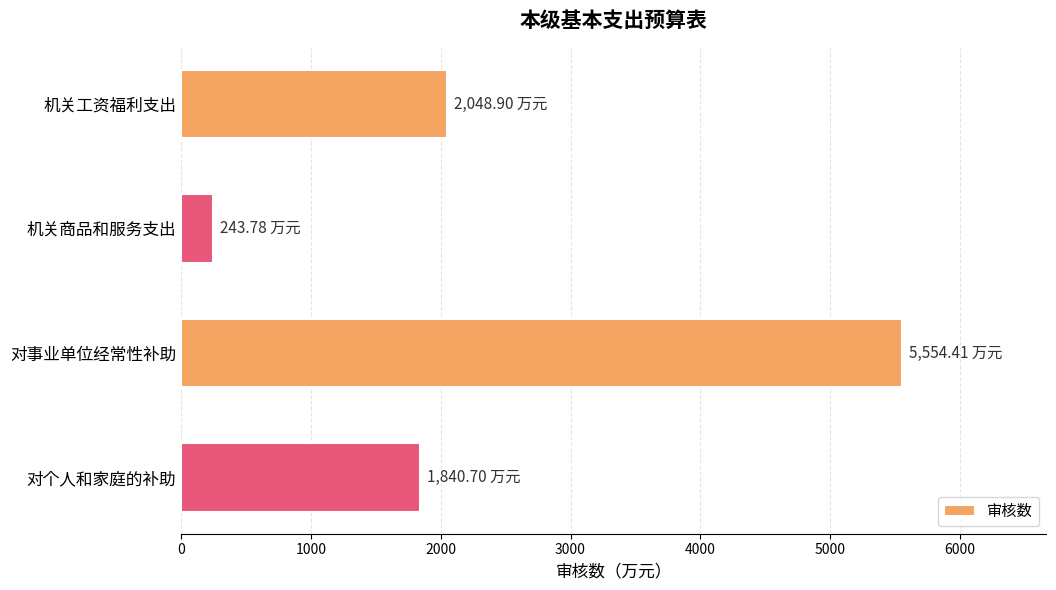

Where is the data nearest to the value 2899?

机关工资福利支出